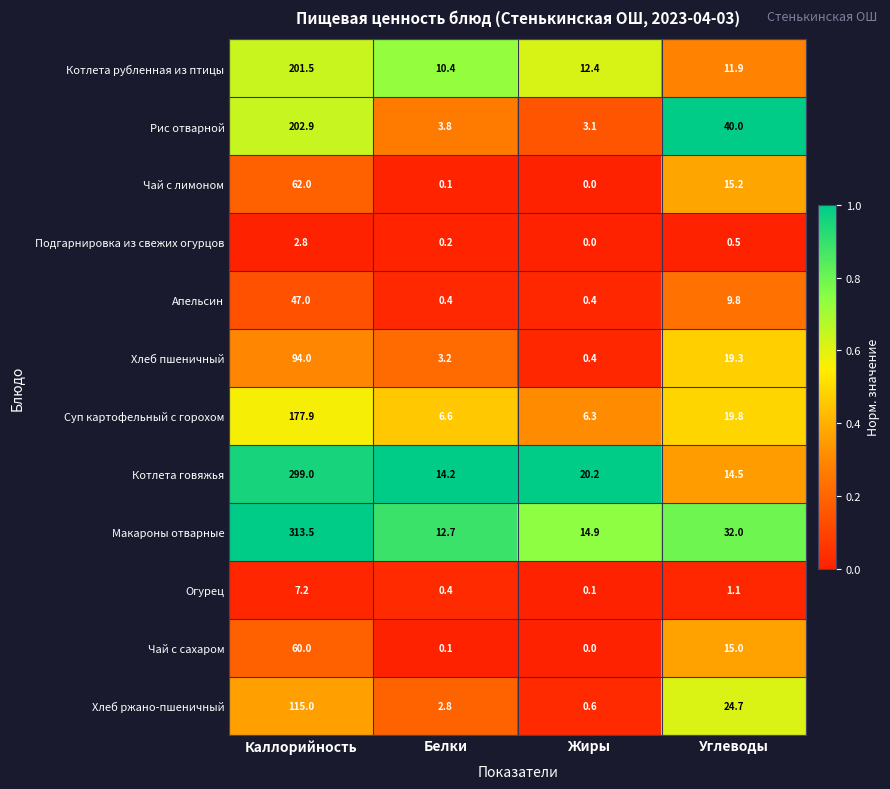

Rank the series at Каллорийность from lowest to highest value.

Подгарнировка из свежих огурцов, Огурец, Апельсин, Чай с сахаром, Чай с лимоном, Хлеб пшеничный, Хлеб ржано-пшеничный, Суп картофельный с горохом, Котлета рубленная из птицы, Рис отварной, Котлета говяжья, Макароны отварные